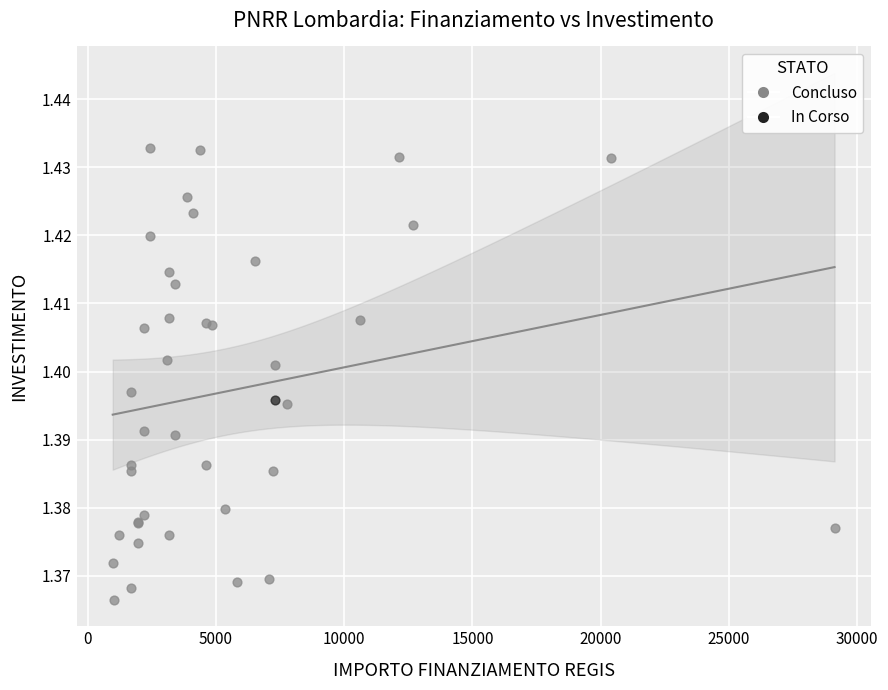

What are all the series names shown in the legend?

Concluso, In Corso